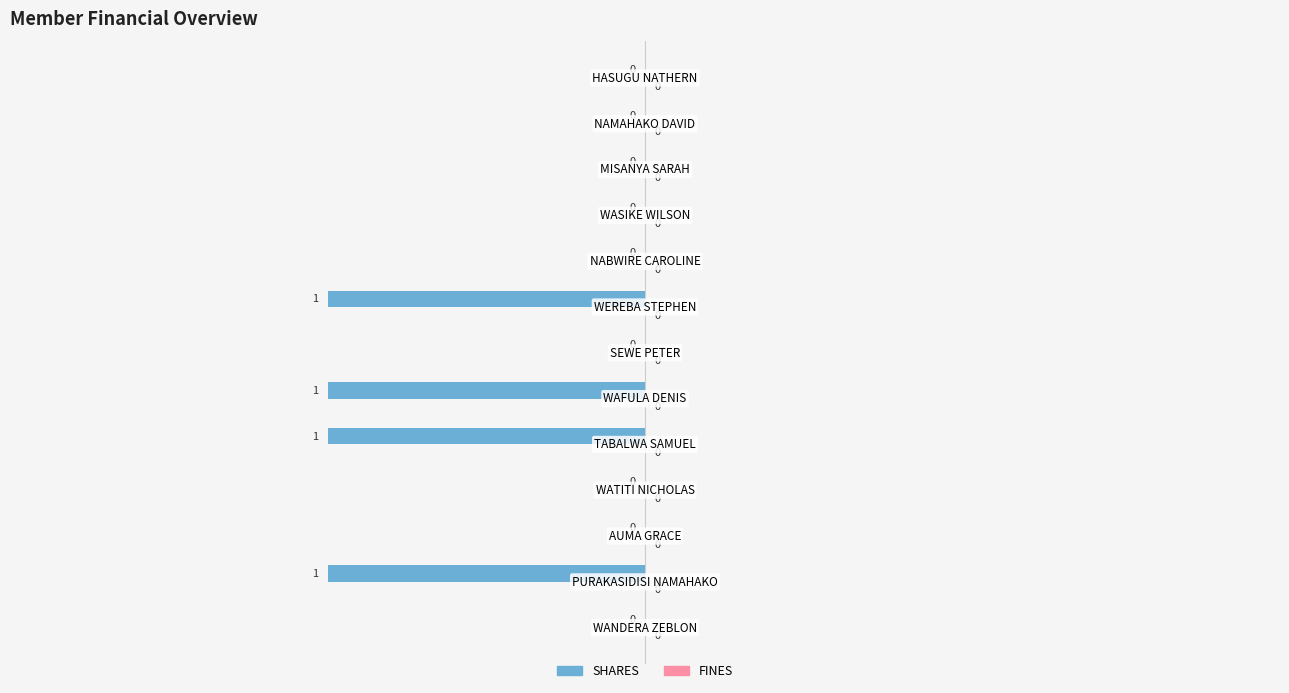

What is the sum of all values?

-4